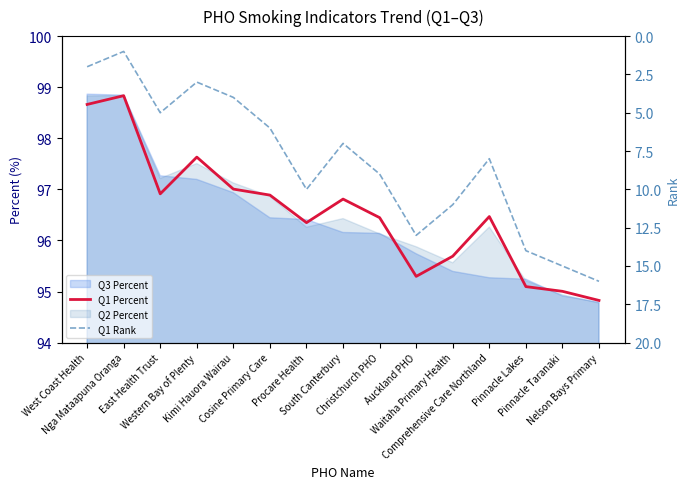

Is the value of Q1 Percent at Cosine Primary Care greater than the value of Q1 Rank at Nelson Bays Primary?

Yes